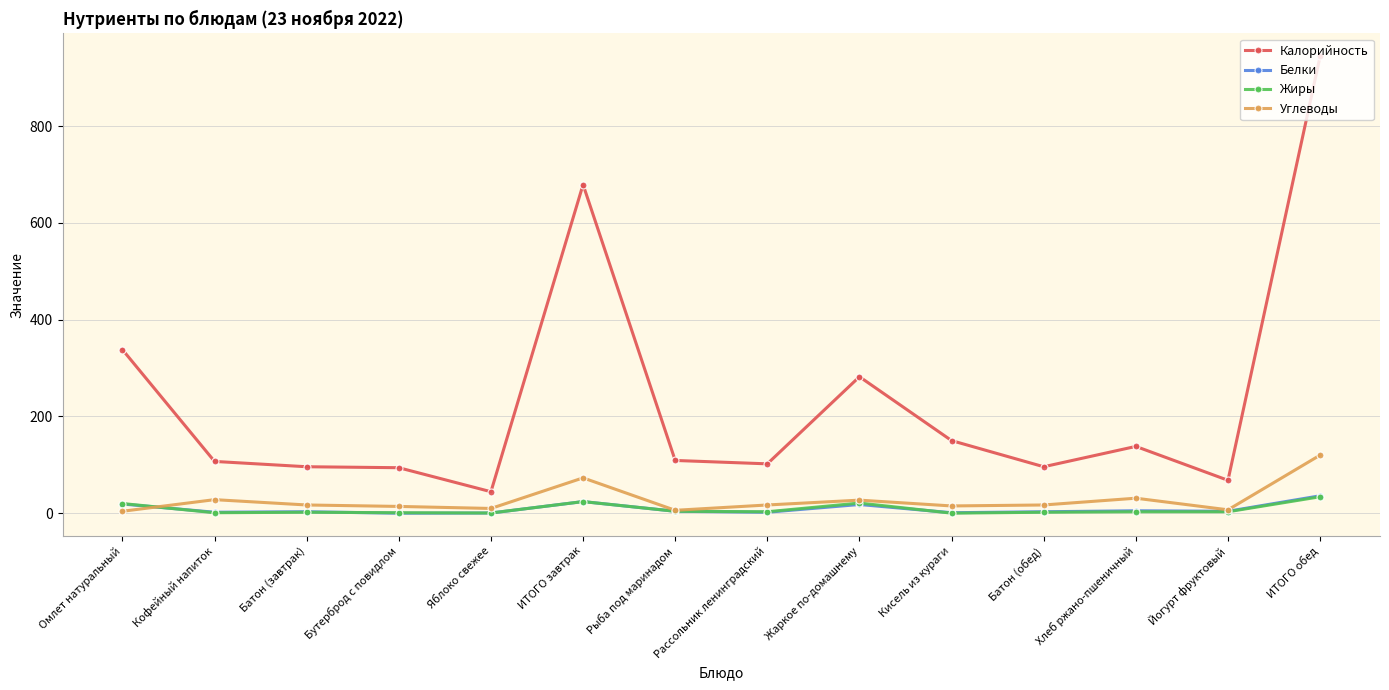

The value of Жиры at ИТОГО обед is 34.0. True or false?

True